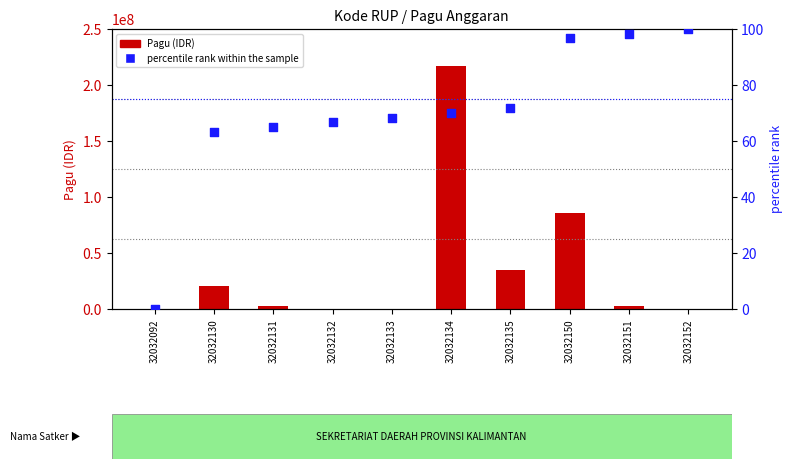

Which series has the largest total across all categories?

Pagu